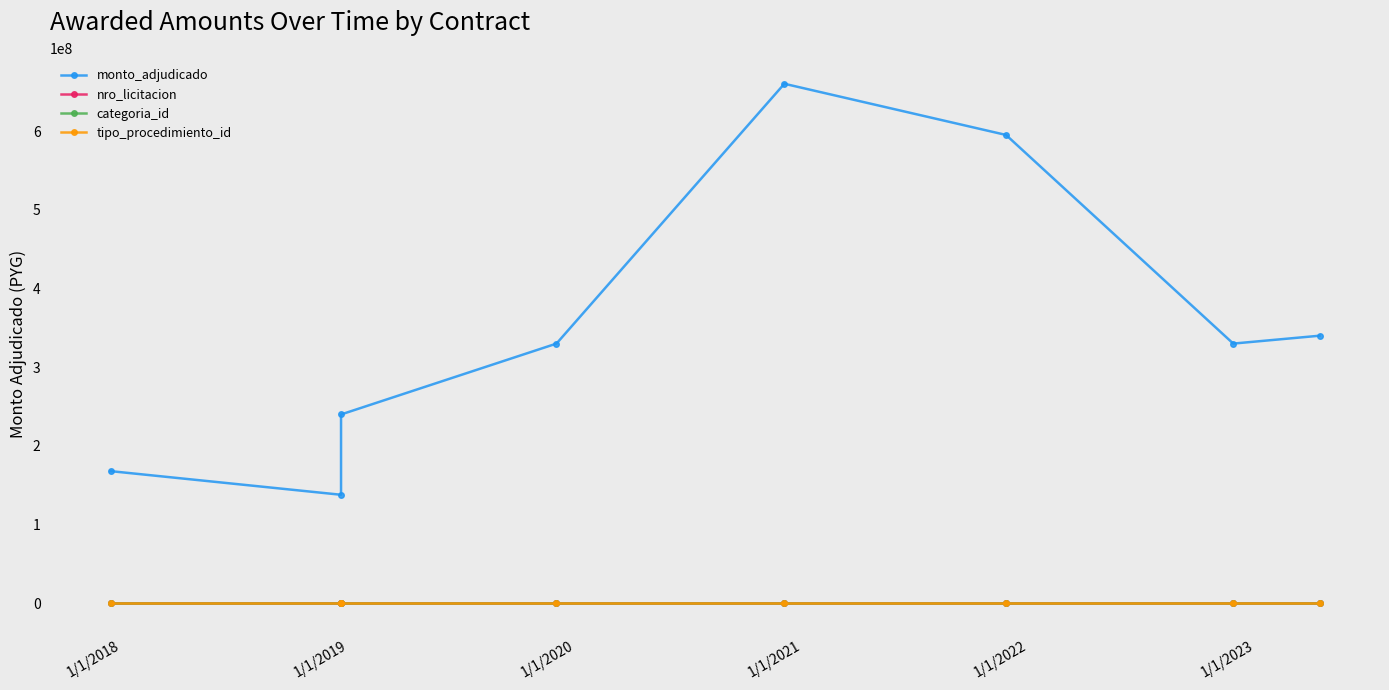

True or false: monto_adjudicado and nro_licitacion cross at least once.

False